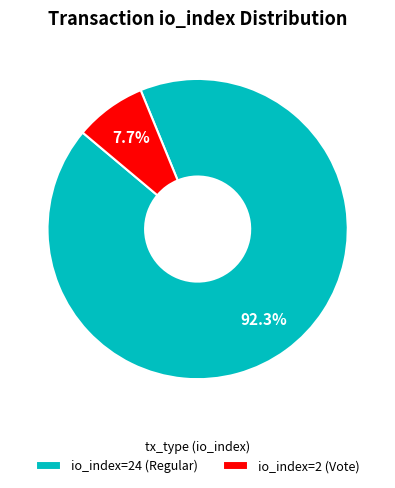

Which slice is the largest?

io_index=24 (Regular)